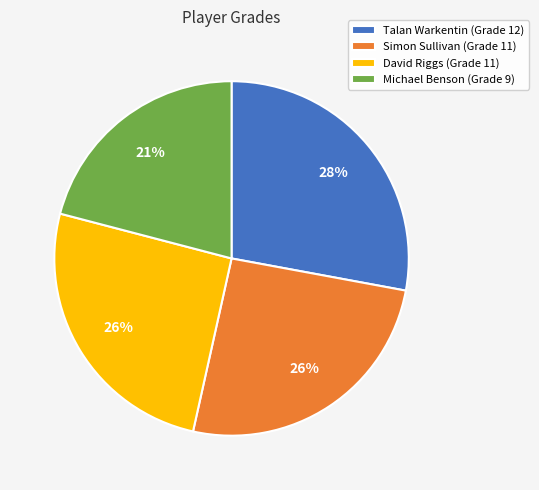

To the nearest percent, what is the difference between the David Riggs (Grade 11) and Michael Benson (Grade 9) slice percentages?

5%